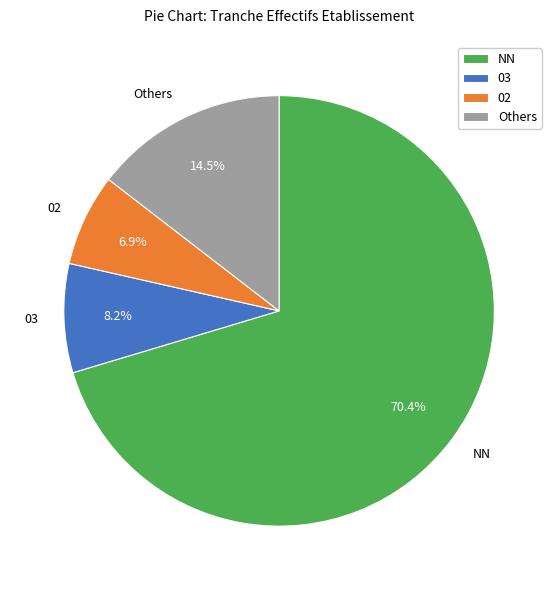

How much of the chart is everything except 03?

91.8%